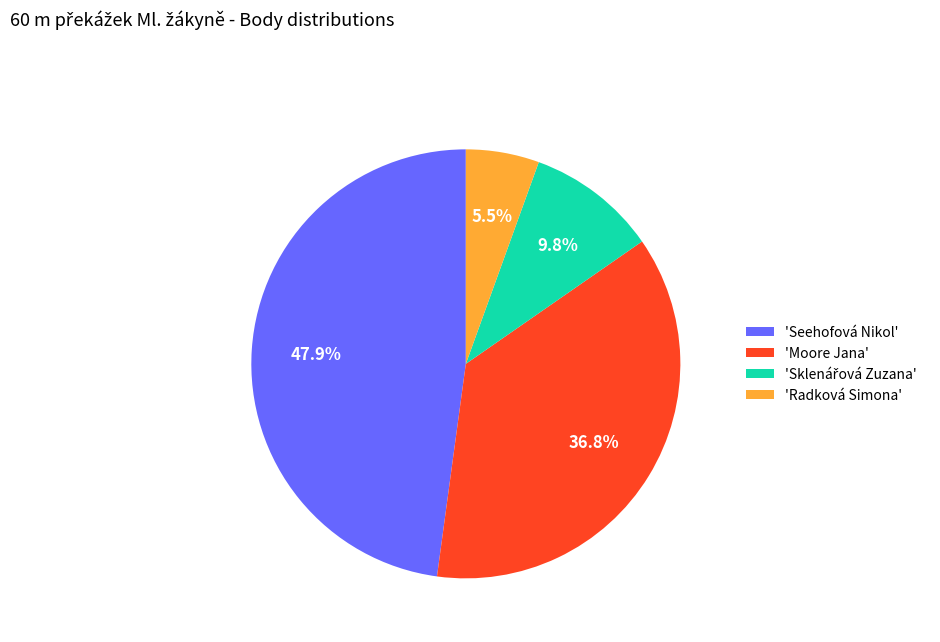

How many slices are in this pie chart?

4